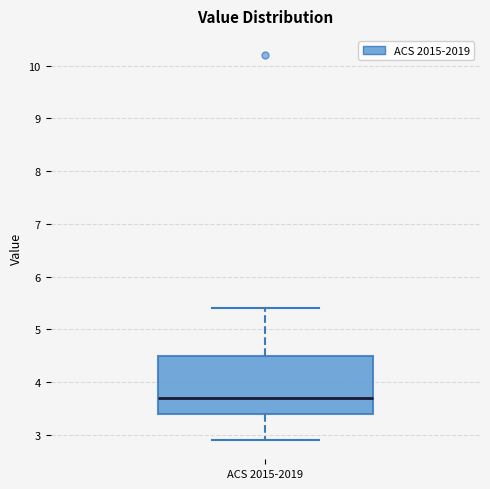

Where does the lower whisker of the box for ACS 2015-2019 end on the y-axis? The values are not printed on the chart, so give them approximately, as read against the axis.

2.9